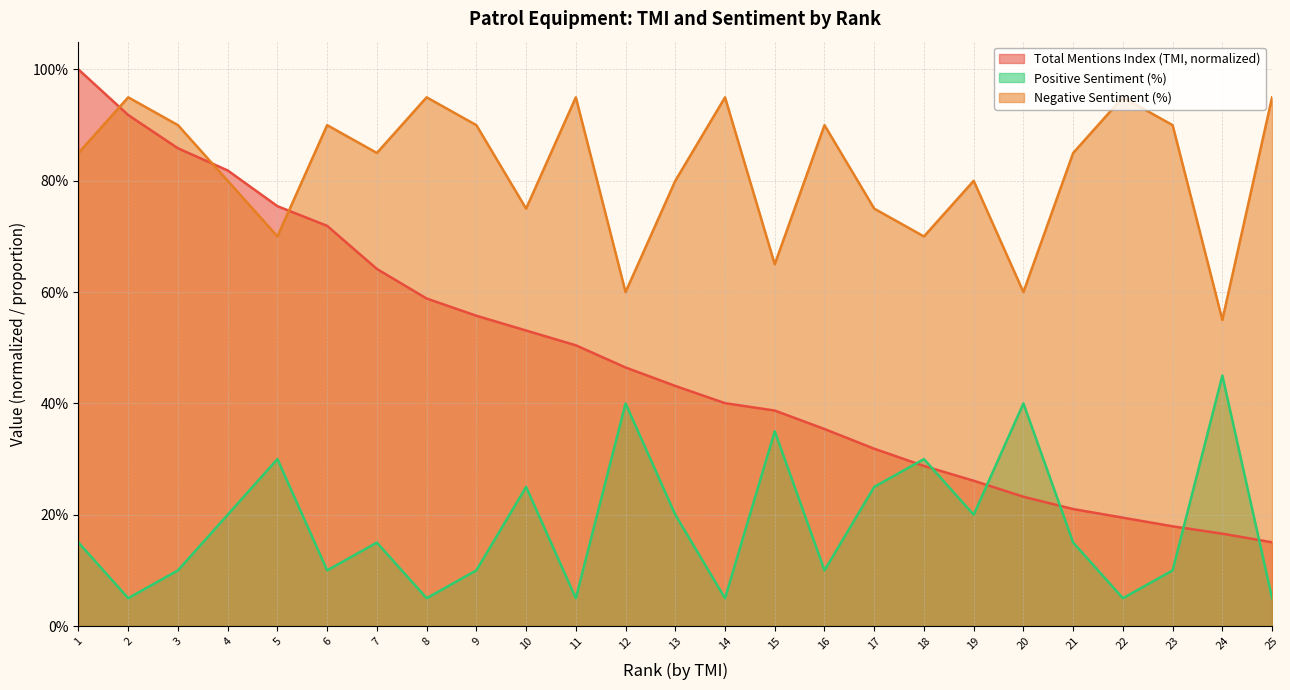

Between 10 and 22, which series saw the biggest shift?

Total Mentions Index (TMI, normalized)